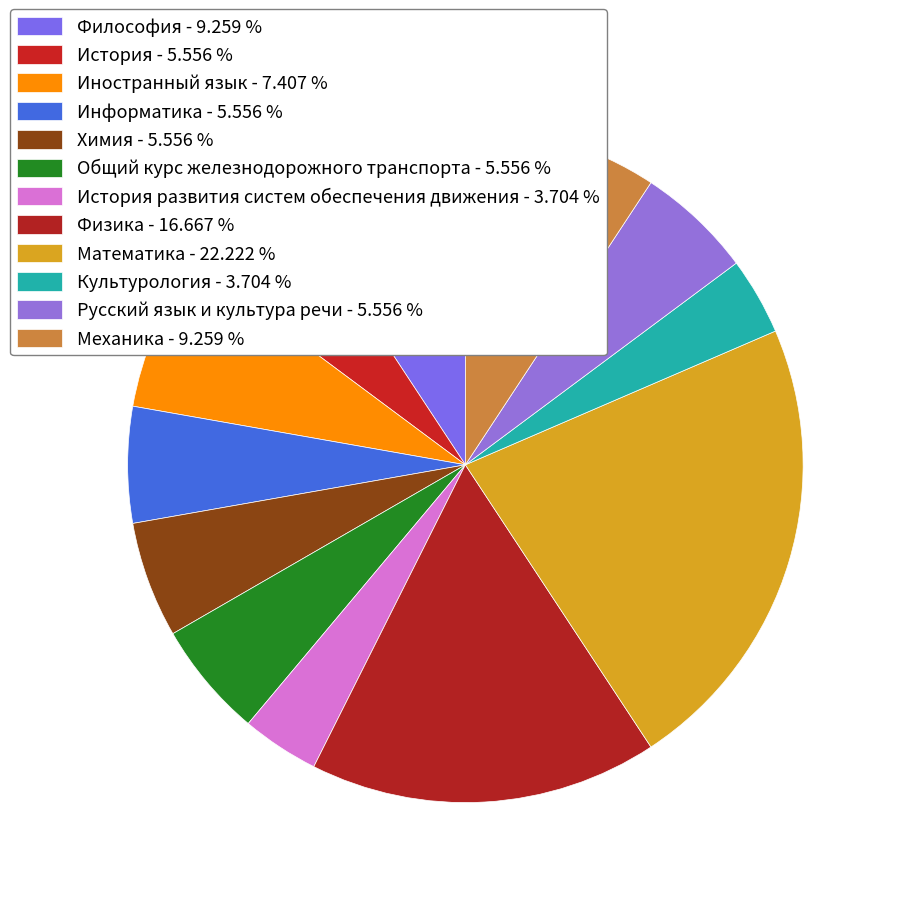

How many segments does this pie chart have?

12